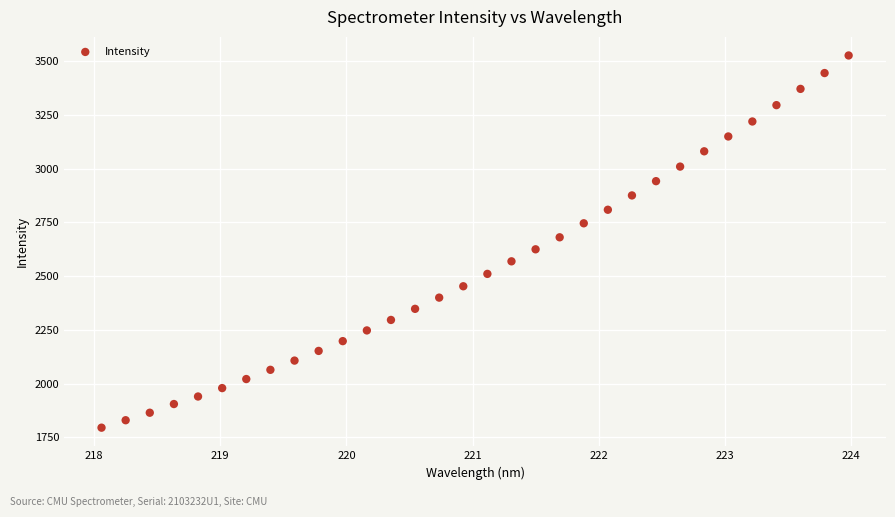

What is the range of X values (max minus min)?

5.9